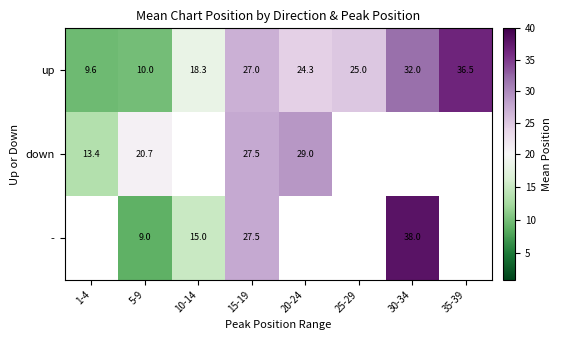

The up series shows 10.0 at 5-9. True or false?

True